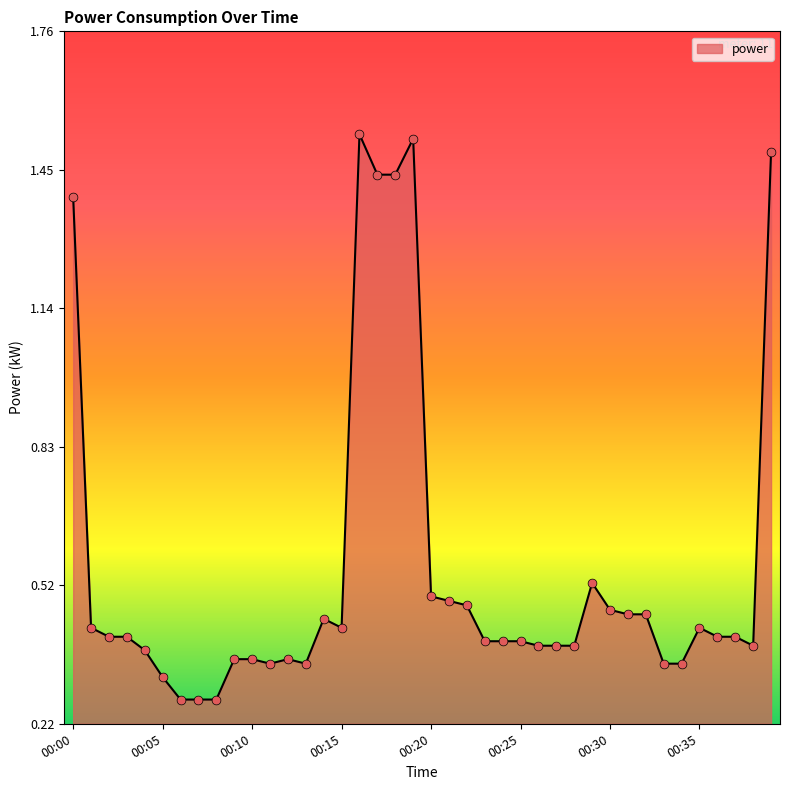

What is the difference between the maximum and minimum values?

1.3